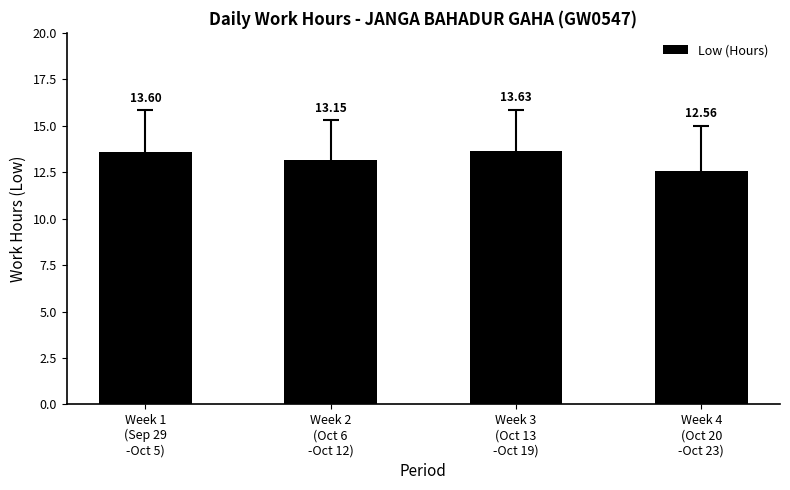

Does the chart contain any negative values?

No